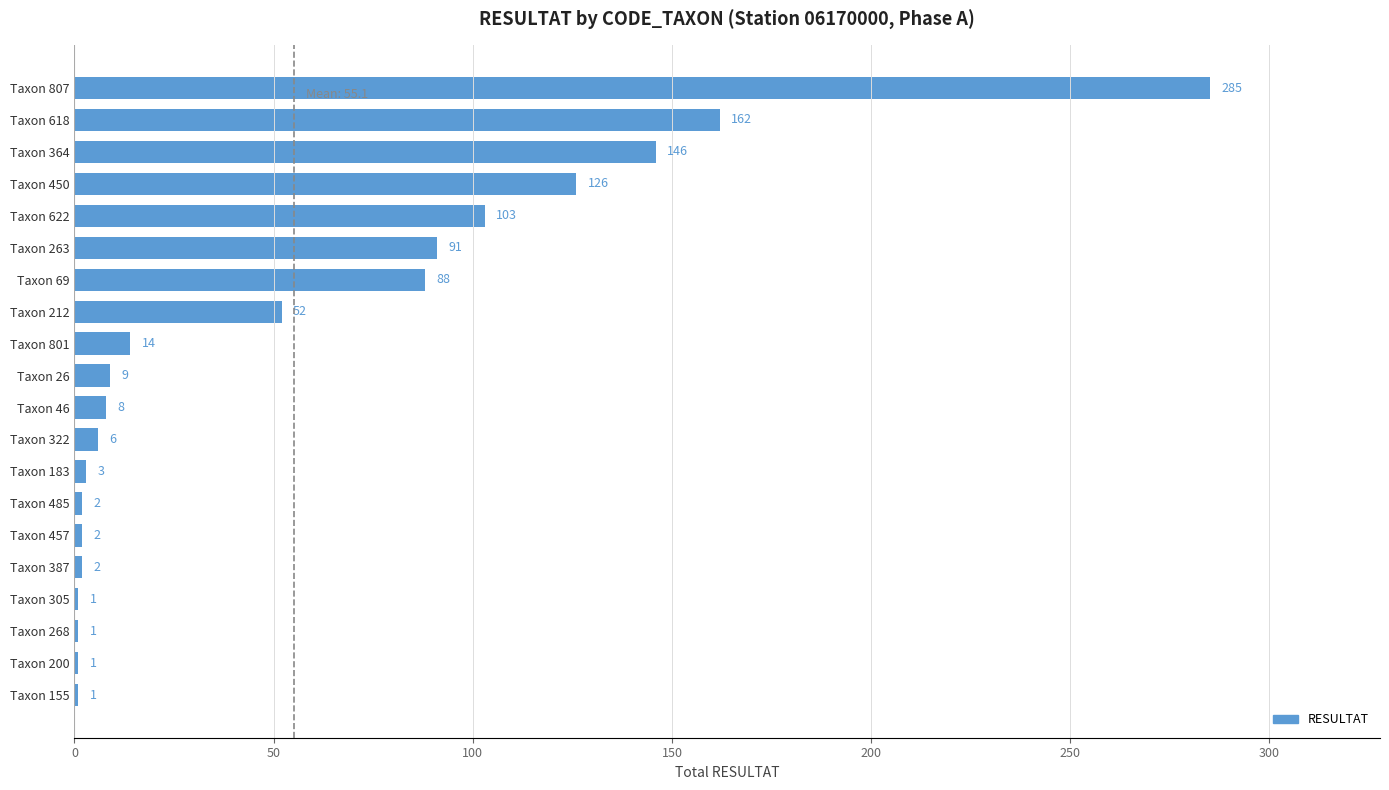

Between Taxon 26 and Taxon 305, which is larger?

Taxon 26